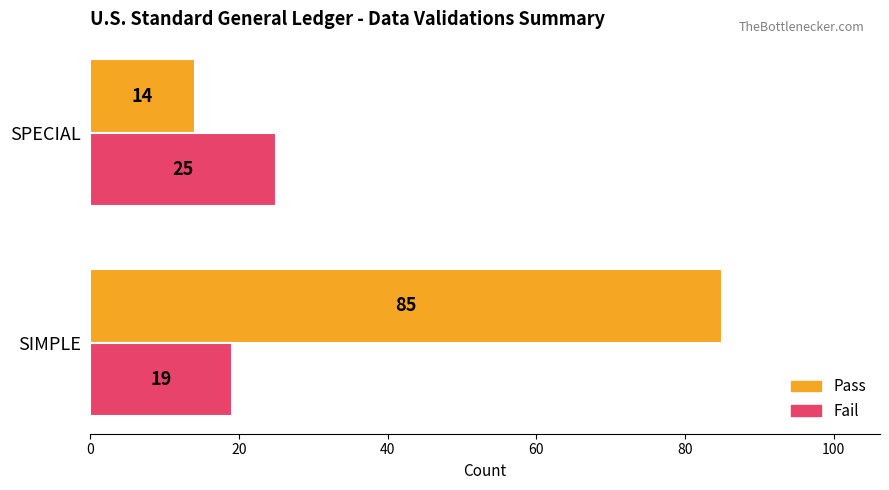

Rank the categories by Fail value from highest to lowest.

SPECIAL, SIMPLE